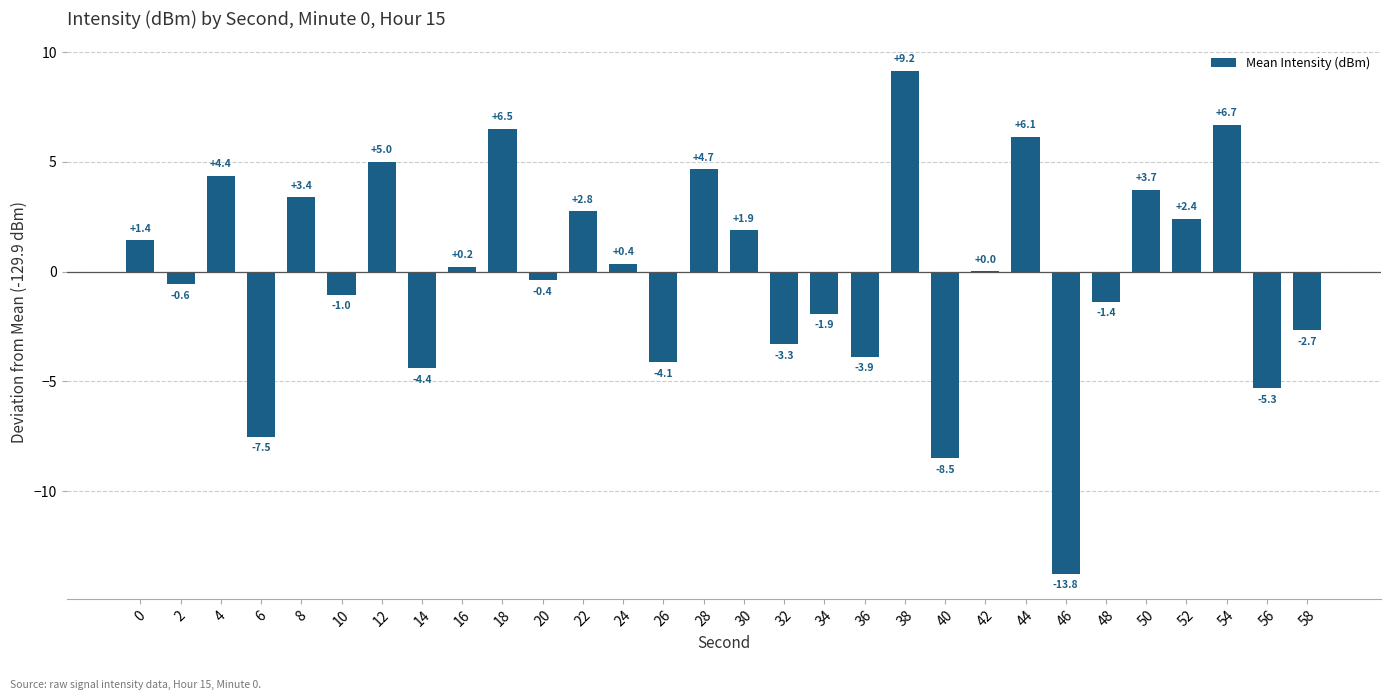

What is the change in value from 4 to 32?

-7.7